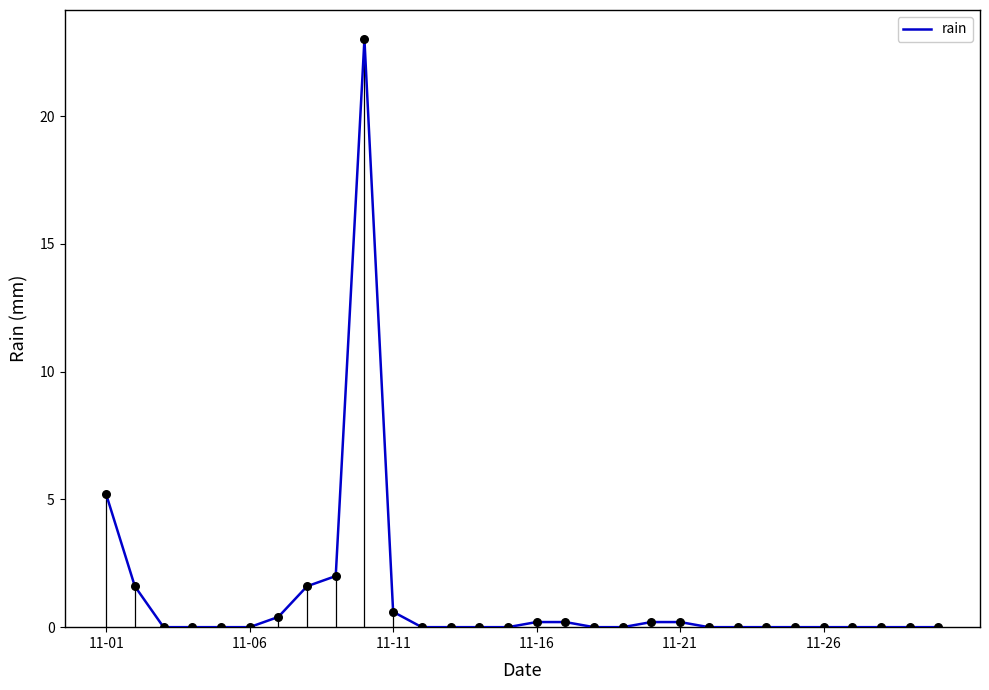

At which label is rain closest to 11?

11-01